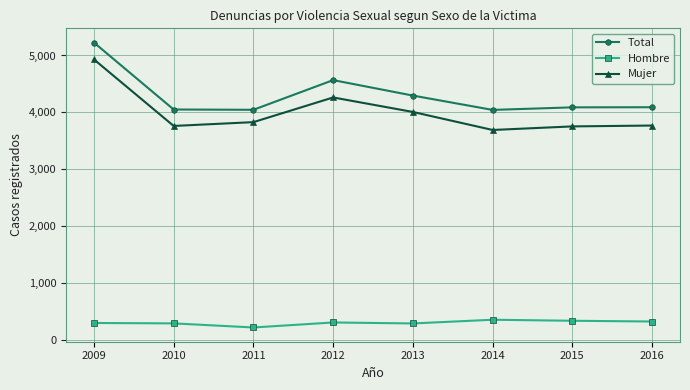

Which label corresponds to the smallest value in the chart?

2011